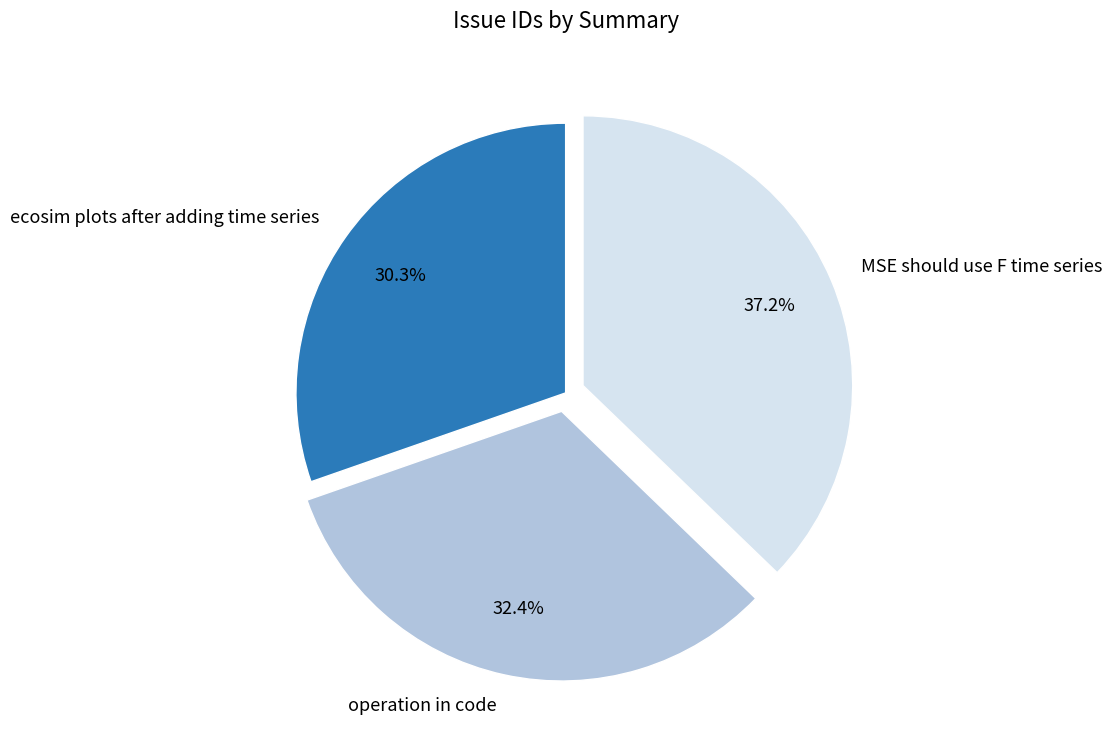

Which slice is the smallest?

ecosim plots after adding time series